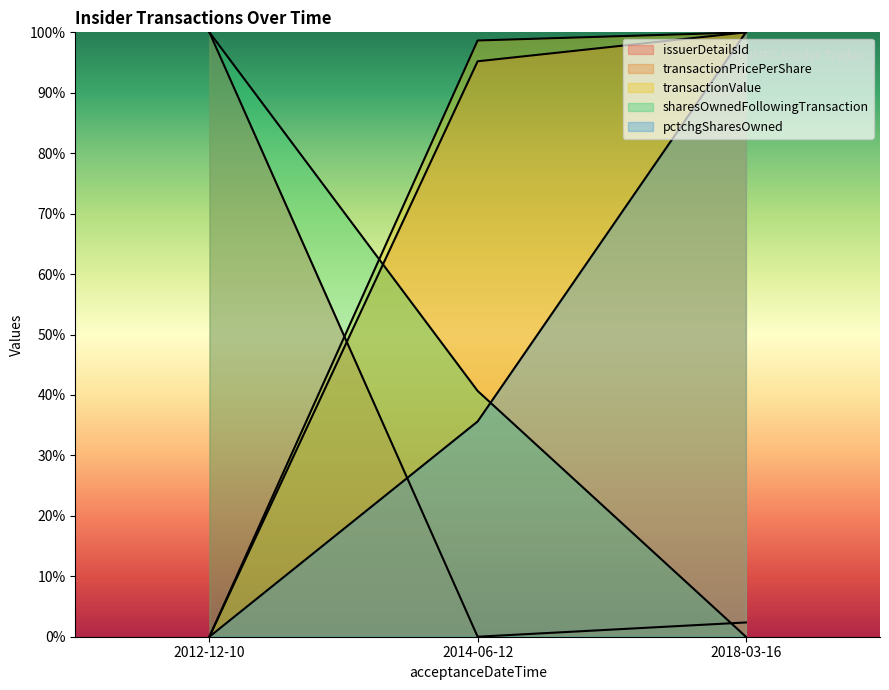

True or false: transactionPricePerShare has a value of 1.0 at 2018-03-16.

True